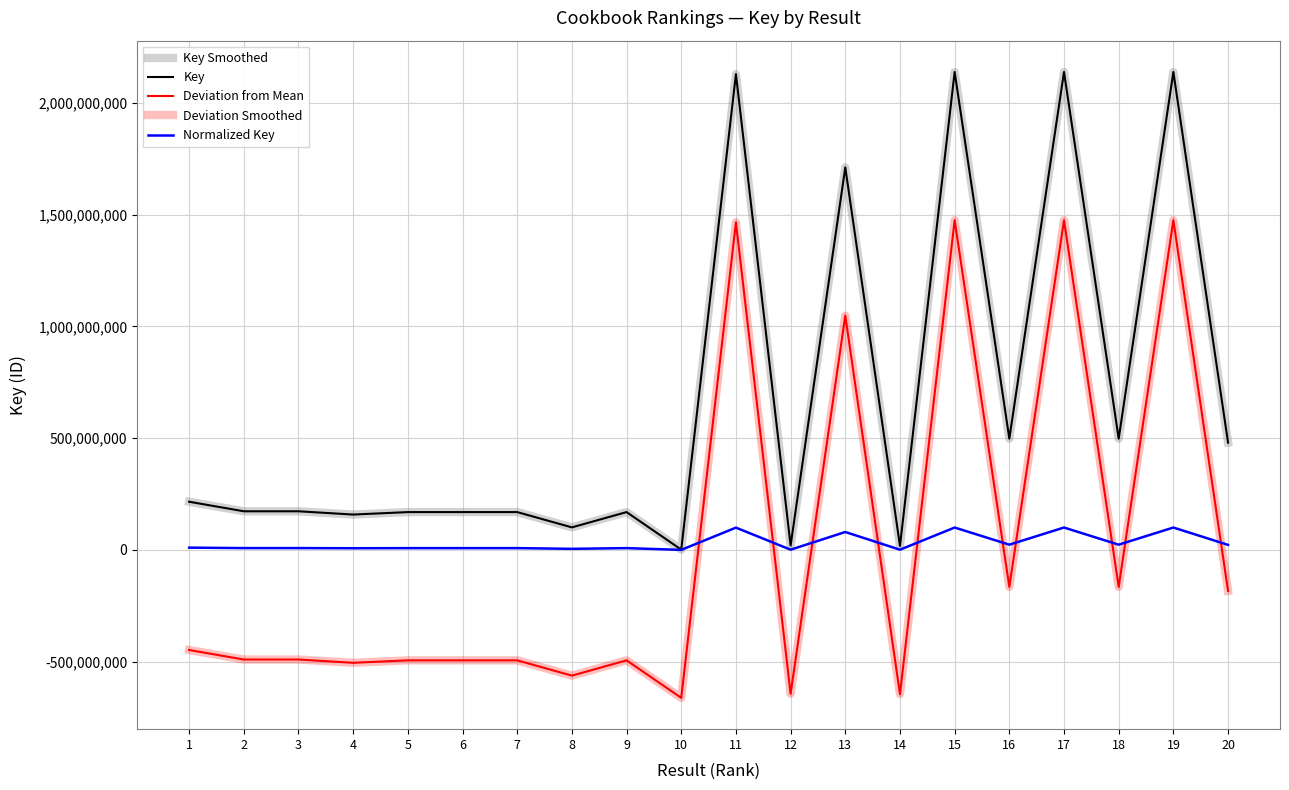

Reading left to right, extract all data points from this chart.

Key Smoothed: 215426012.0	172719900.0	172716027.0	158086326.0	169079211.0	169083560.0	169097939.0	100700938.0	169121069.0	1232359.0	2128136130.0	19788827.0	1710885737.0	17866716.0	2137705591.0	497693683.0	2137706818.0	497693251.0	2137653338.0	479875122.0
Key: 215426012.0	172719900.0	172716027.0	158086326.0	169079211.0	169083560.0	169097939.0	100700938.0	169121069.0	1232359.0	2128136130.0	19788827.0	1710885737.0	17866716.0	2137705591.0	497693683.0	2137706818.0	497693251.0	2137653338.0	479875122.0
Deviation from Mean: -447687415.7	-490393527.7	-490397400.7	-505027101.7	-494034216.7	-494029867.7	-494015488.7	-562412489.7	-493992358.7	-661881068.7	1465022702.3	-643324600.7	1047772309.3	-645246711.7	1474592163.3	-165419744.7	1474593390.3	-165420176.7	1474539910.3	-183238305.7
Deviation Smoothed: -447687415.7	-490393527.7	-490397400.7	-505027101.7	-494034216.7	-494029867.7	-494015488.7	-562412489.7	-493992358.7	-661881068.7	1465022702.3	-643324600.7	1047772309.3	-645246711.7	1474592163.3	-165419744.7	1474593390.3	-165420176.7	1474539910.3	-183238305.7
Normalized Key: 10077434.9	8079681.4	8079500.2	7395136.0	7909373.2	7909576.7	7910249.3	4710699.2	7911331.3	57648.6	99552291.8	925703.5	80033694.2	835788.9	99999942.6	23281662.3	100000000.0	23281642.1	99997498.3	22448126.1